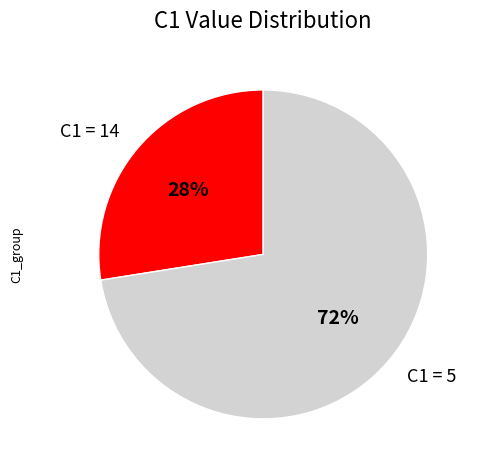

Which slice represents more than half of the pie?

C1 = 5